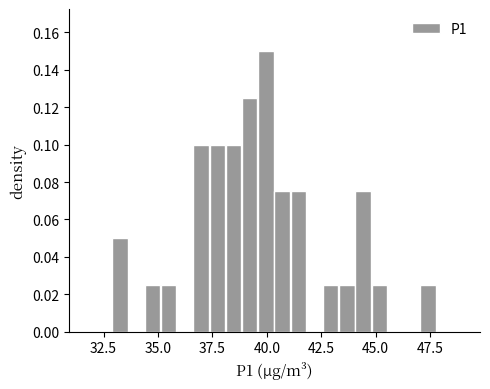

Read against the x-axis, roughly where is the centre of the tallest bar?

40.0